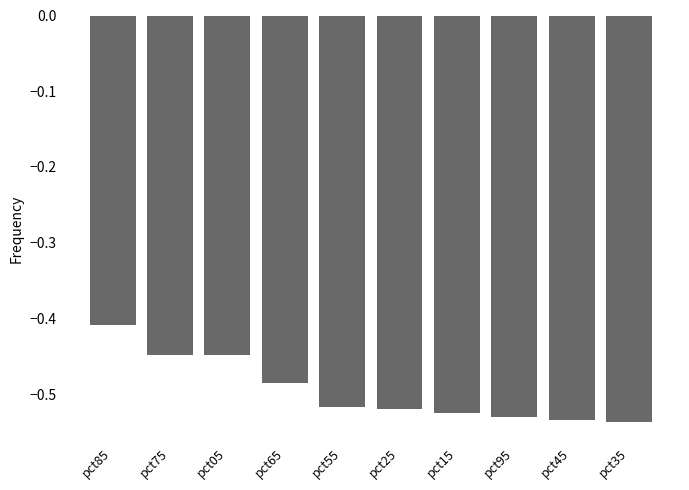

What is the difference between the second highest and minimum values?

0.1